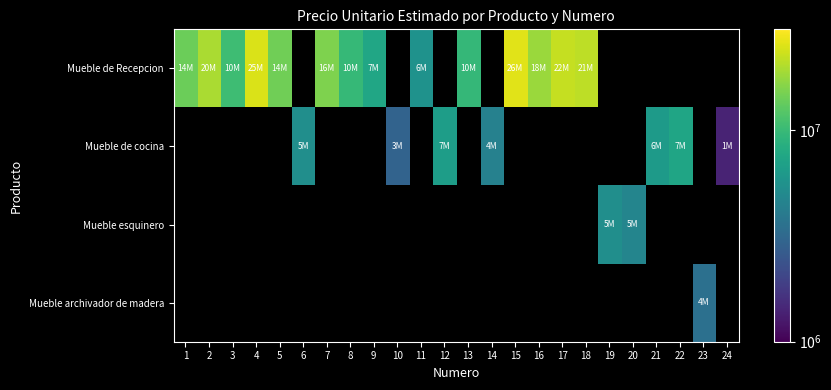

Which series has the largest range (max minus min)?

Mueble de Recepcion